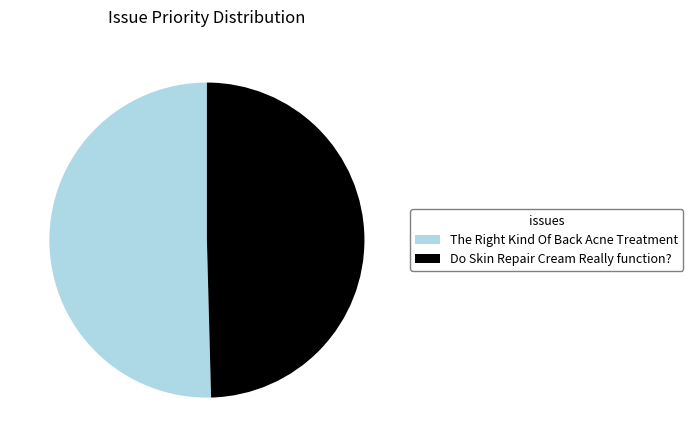

Which category accounts for the majority?

The Right Kind Of Back Acne Treatment